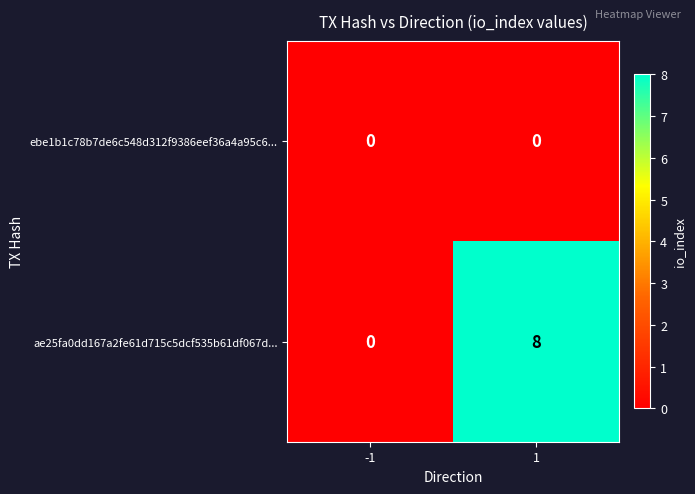

Which category has the highest value across all series?

1